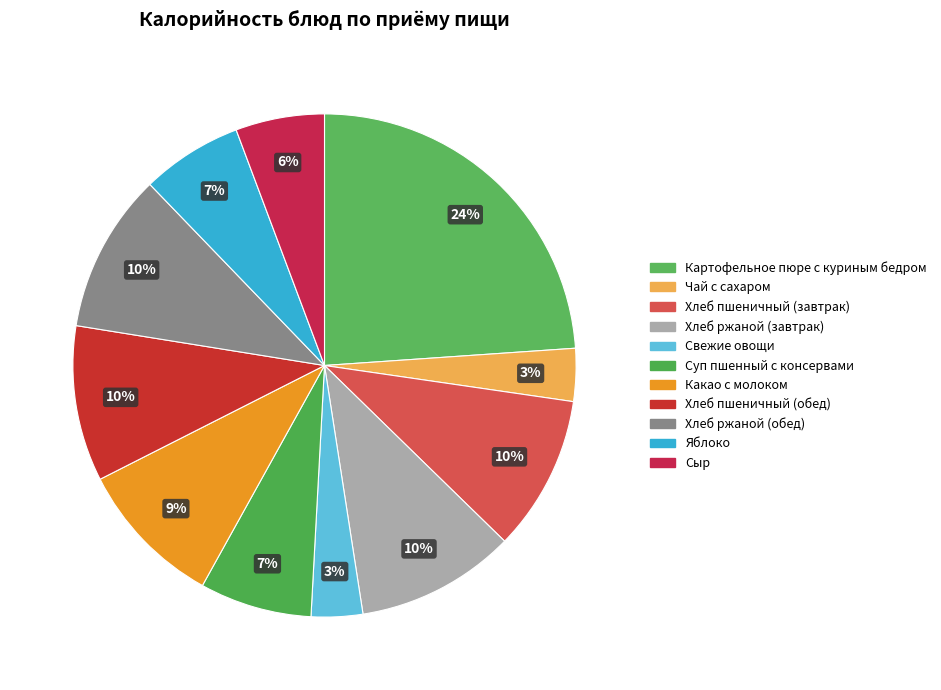

Rank the categories by value from lowest to highest.

Свежие овощи, Чай с сахаром, Сыр, Яблоко, Суп пшенный с консервами, Какао с молоком, Хлеб пшеничный (завтрак), Хлеб пшеничный (обед), Хлеб ржаной (завтрак), Хлеб ржаной (обед), Картофельное пюре с куриным бедром